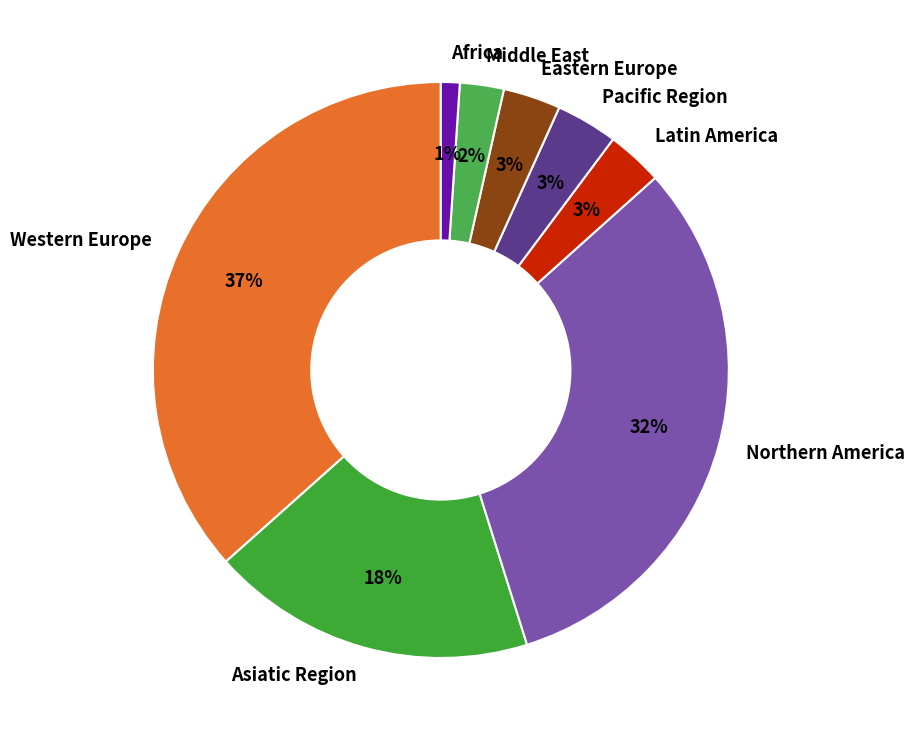

To the nearest percent, what is the difference between the largest and smallest slice percentages?

36%